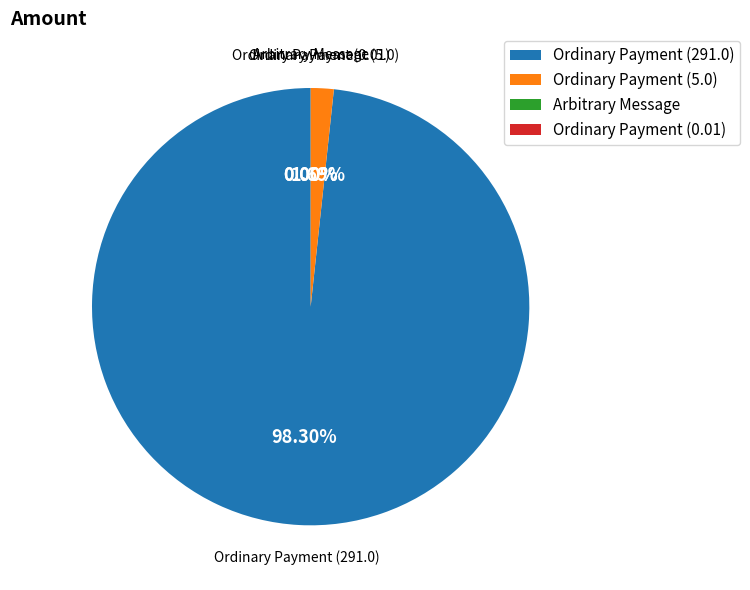

Which slice represents more than half of the pie?

Ordinary Payment (291.0)